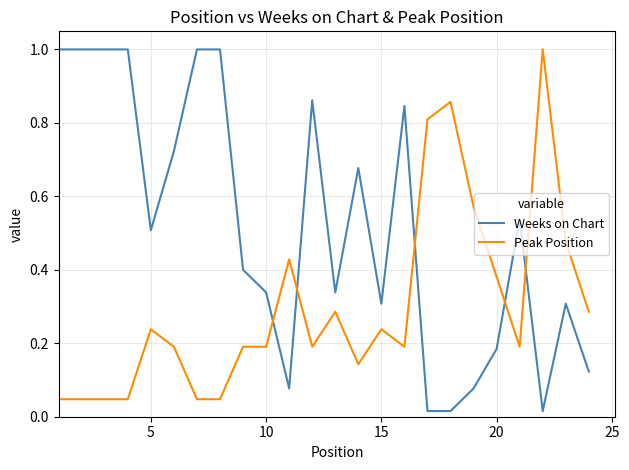

List the series in order of their overall mean, highest first.

Weeks on Chart, Peak Position